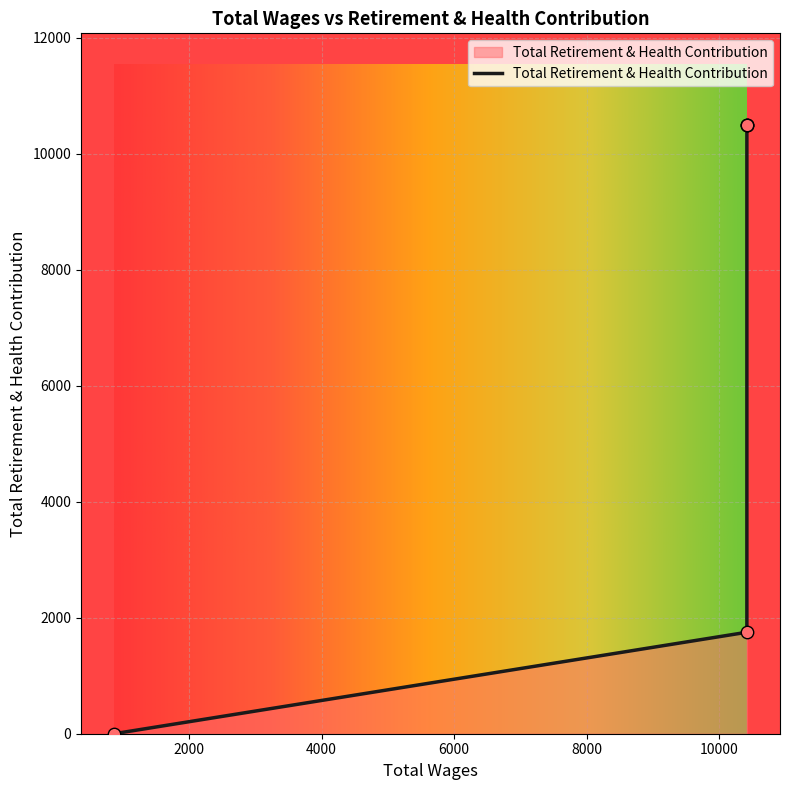

What is the change in value from 10419.0 to 10419.0?

-8753